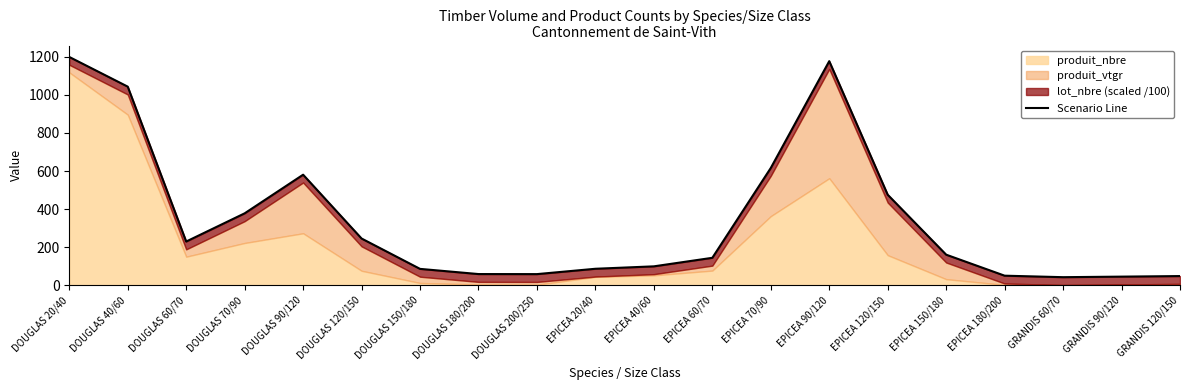

What is the difference between the maximum and second lowest values?

1153.9